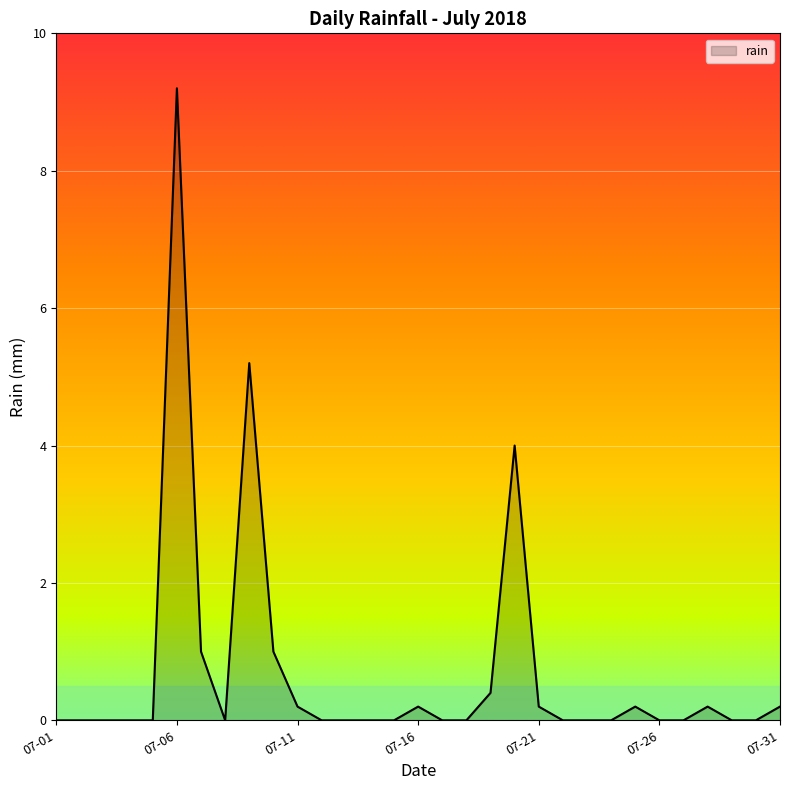

Reading left to right, list all the values displayed in this chart.

0.0	0.0	0.0	0.0	0.0	9.2	1.0	0.0	5.2	1.0	0.2	0.0	0.0	0.0	0.0	0.2	0.0	0.0	0.4	4.0	0.2	0.0	0.0	0.0	0.2	0.0	0.0	0.2	0.0	0.0	0.2